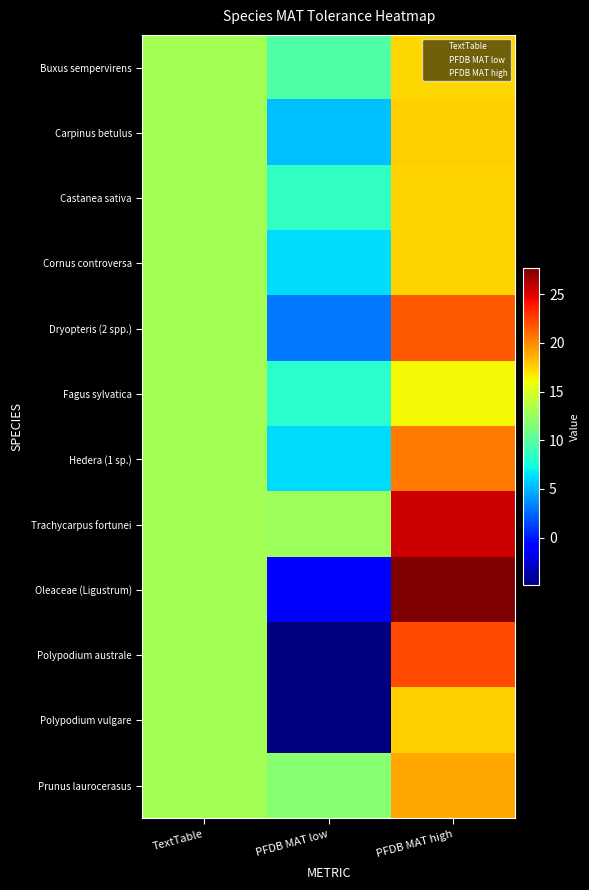

Reading left to right, extract all data points from this chart.

Buxus sempervirens: TextTable=13.0	PFDB MAT low=9.7	PFDB MAT high=17.3
Carpinus betulus: TextTable=13.0	PFDB MAT low=5.3	PFDB MAT high=17.6
Castanea sativa: TextTable=13.0	PFDB MAT low=8.5	PFDB MAT high=17.4
Cornus controversa: TextTable=13.0	PFDB MAT low=6.2	PFDB MAT high=17.4
Dryopteris (2 spp.): TextTable=13.0	PFDB MAT low=3.1	PFDB MAT high=21.7
Fagus sylvatica: TextTable=13.0	PFDB MAT low=8.1	PFDB MAT high=16.2
Hedera (1 sp.): TextTable=13.0	PFDB MAT low=6.2	PFDB MAT high=20.5
Trachycarpus fortunei: TextTable=13.0	PFDB MAT low=12.8	PFDB MAT high=25.5
Oleaceae (Ligustrum): TextTable=13.0	PFDB MAT low=-1.1	PFDB MAT high=27.7
Polypodium australe: TextTable=13.0	PFDB MAT low=-4.9	PFDB MAT high=22.2
Polypodium vulgare: TextTable=13.0	PFDB MAT low=-4.9	PFDB MAT high=17.6
Prunus laurocerasus: TextTable=13.0	PFDB MAT low=11.8	PFDB MAT high=19.0